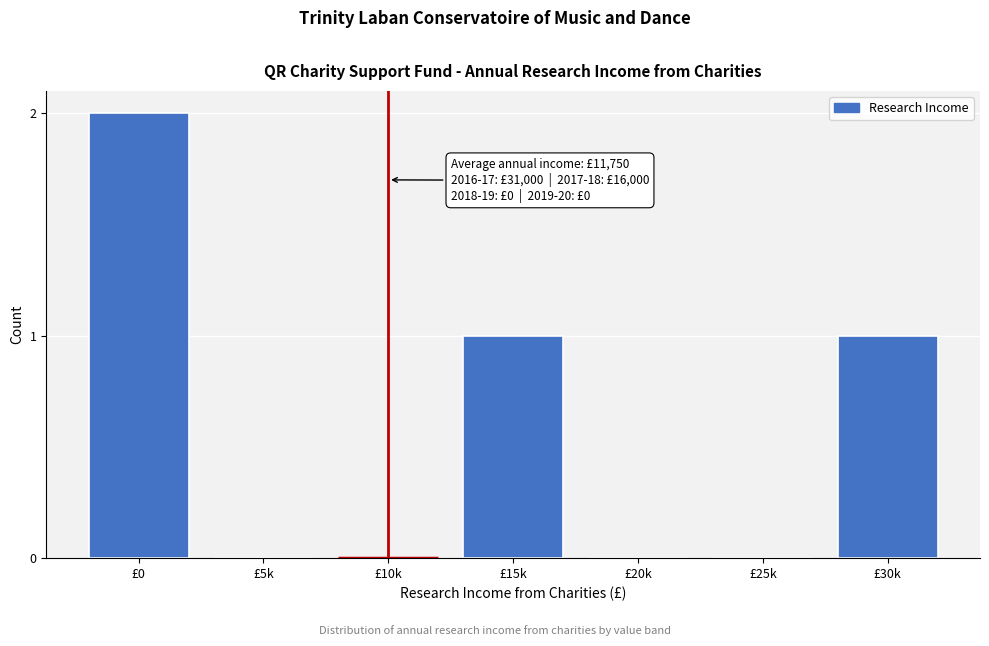

Reading left to right, extract all data points from this chart.

£0=2	£5k=0	£10k=0	£15k=1	£20k=0	£25k=0	£30k=1